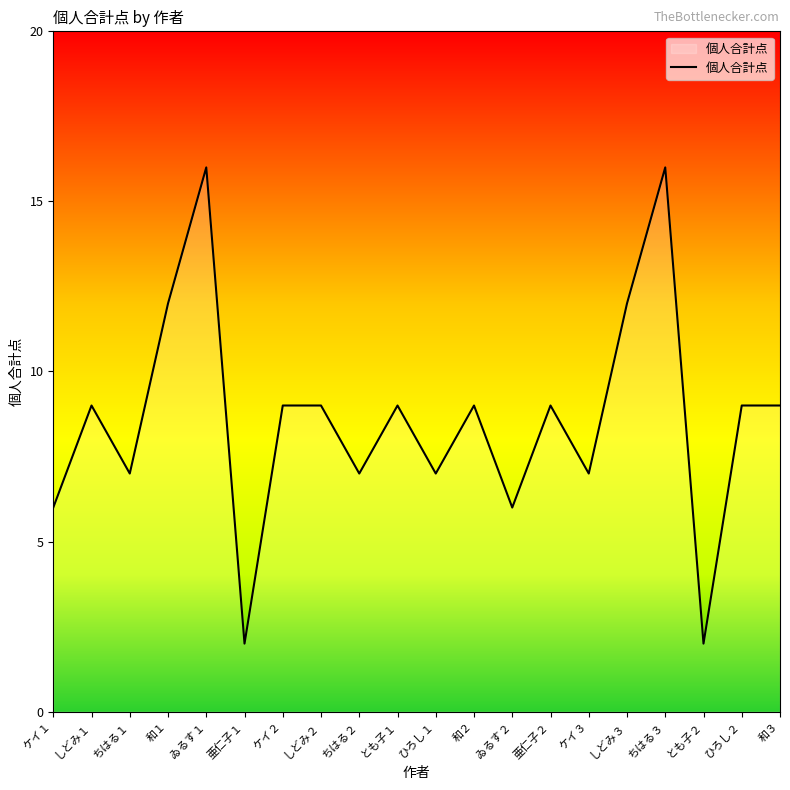

Where is the first local minimum?

ちはる１